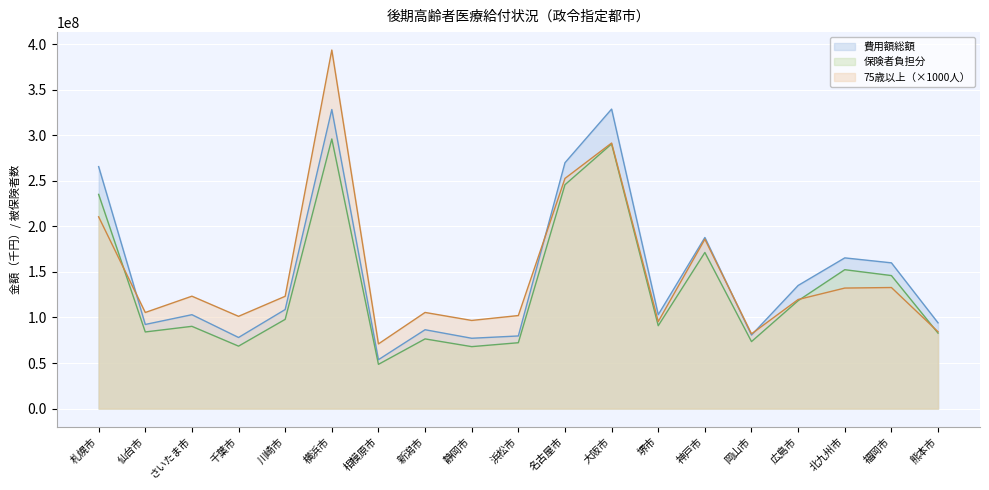

How many interior local valleys does the 保険者負担分 series have?

6